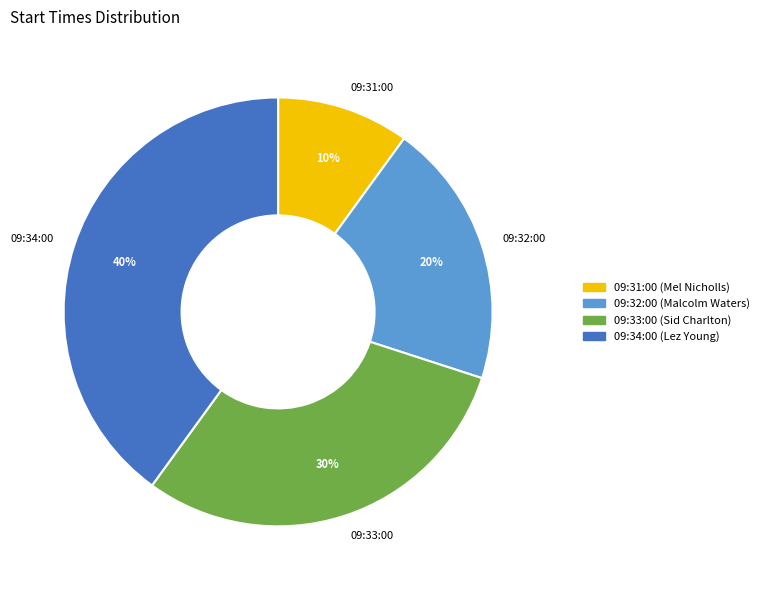

Is it true that 09:32:00 is 20% of the pie?

True